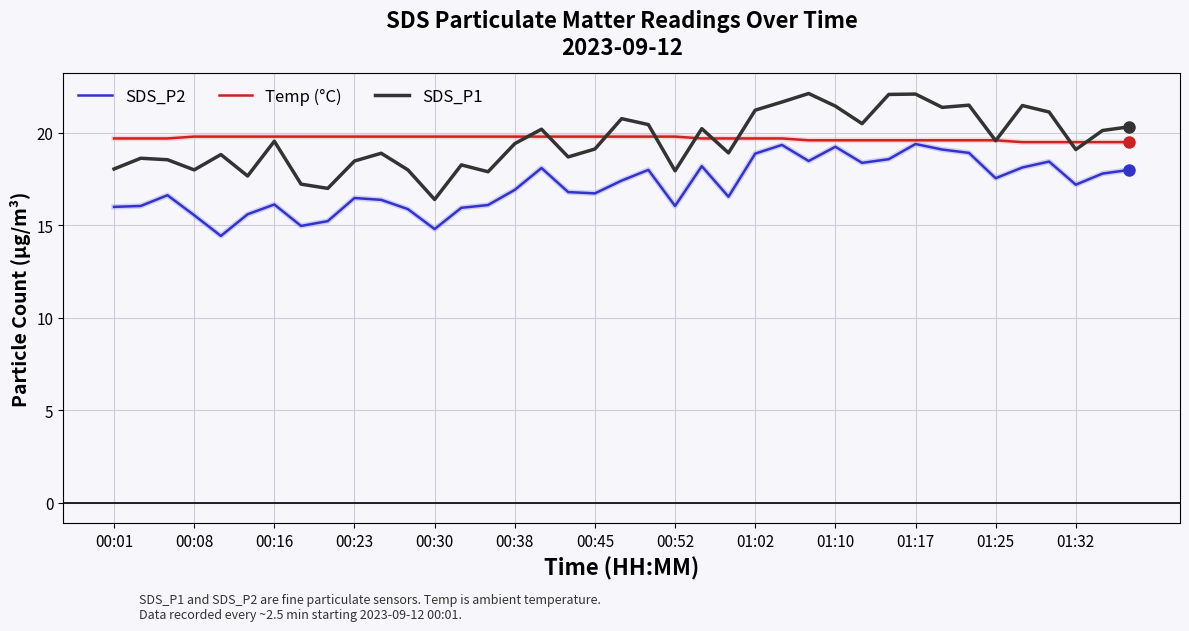

At how many categories does at least one series exceed 19?

39